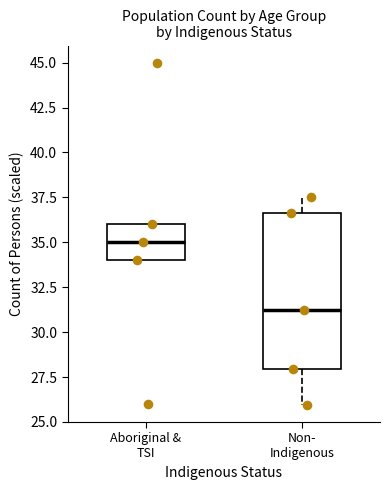

Which box has the highest median line?

Aboriginal & TSI